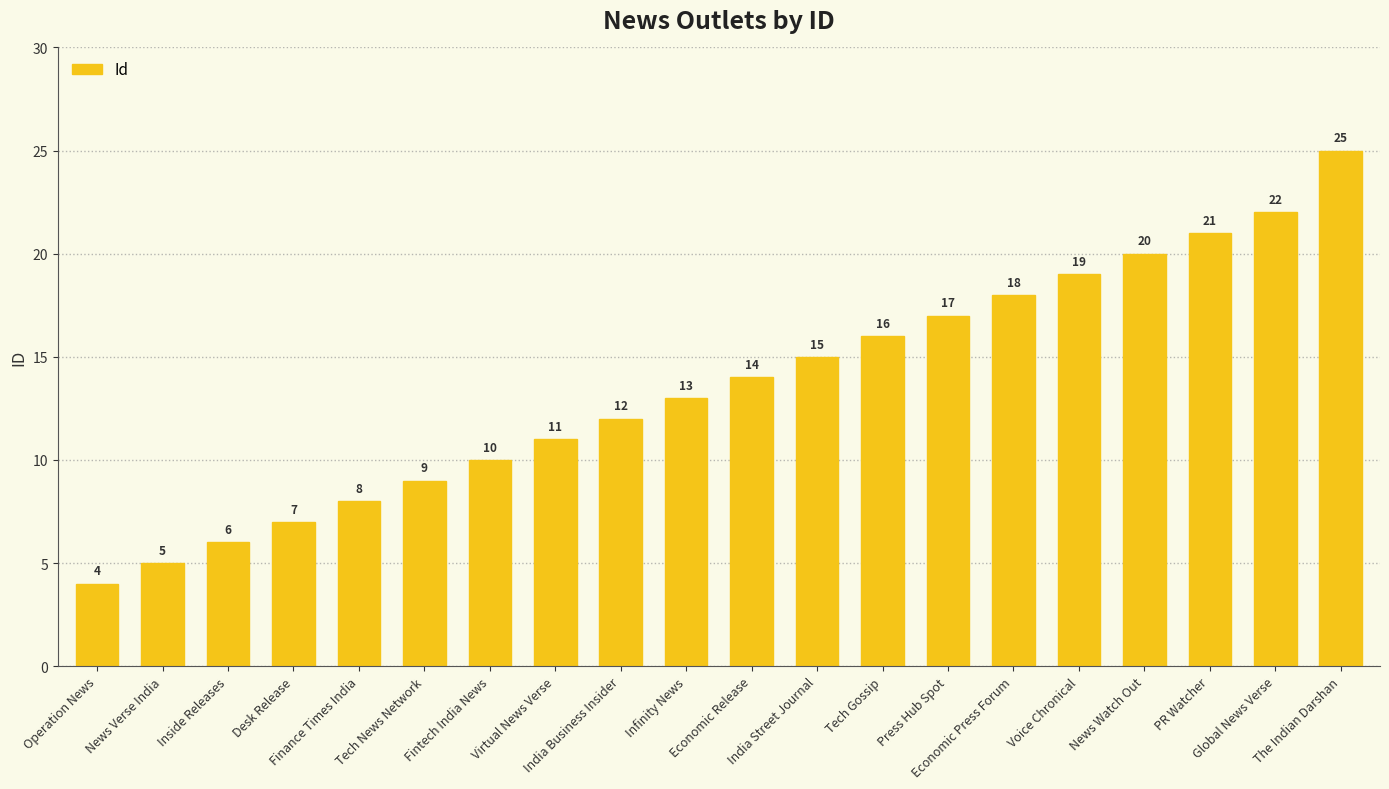

The value at Desk Release is 2. True or false?

False